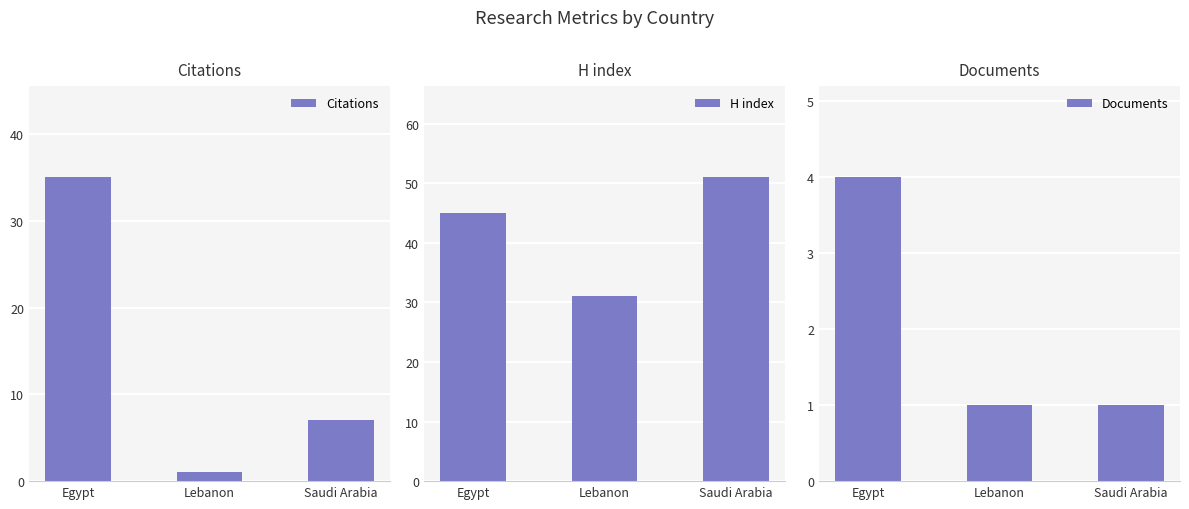

Which category has the lowest value in the Citations series?

Lebanon